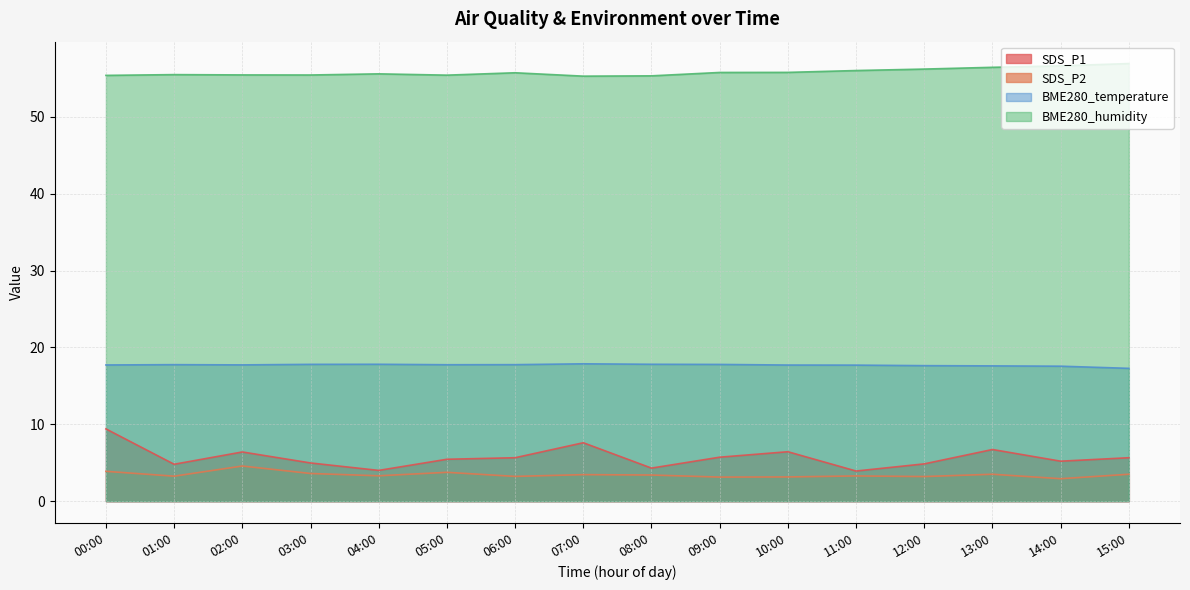

What is the sum of the SDS_P1 values at 08:00 and 06:00?

9.9